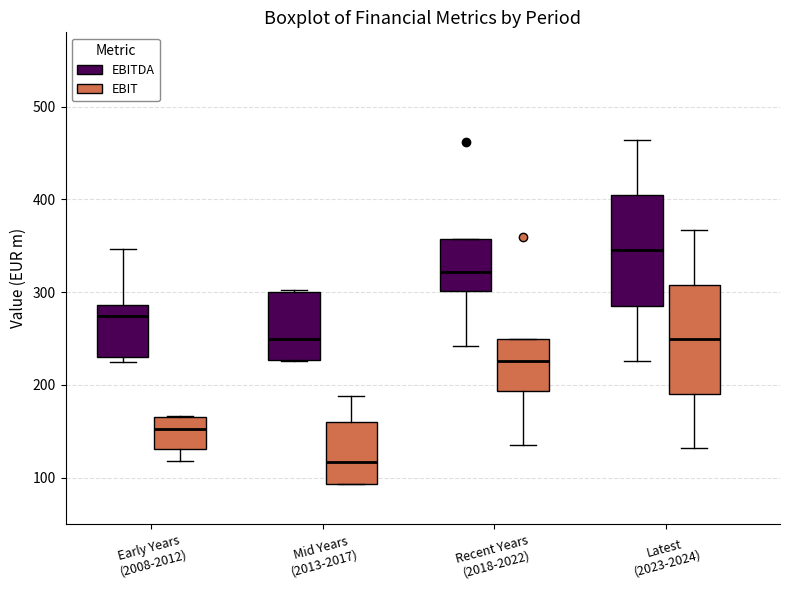

Which box's median line is the highest?

Latest (2023-2024) (EBITDA)